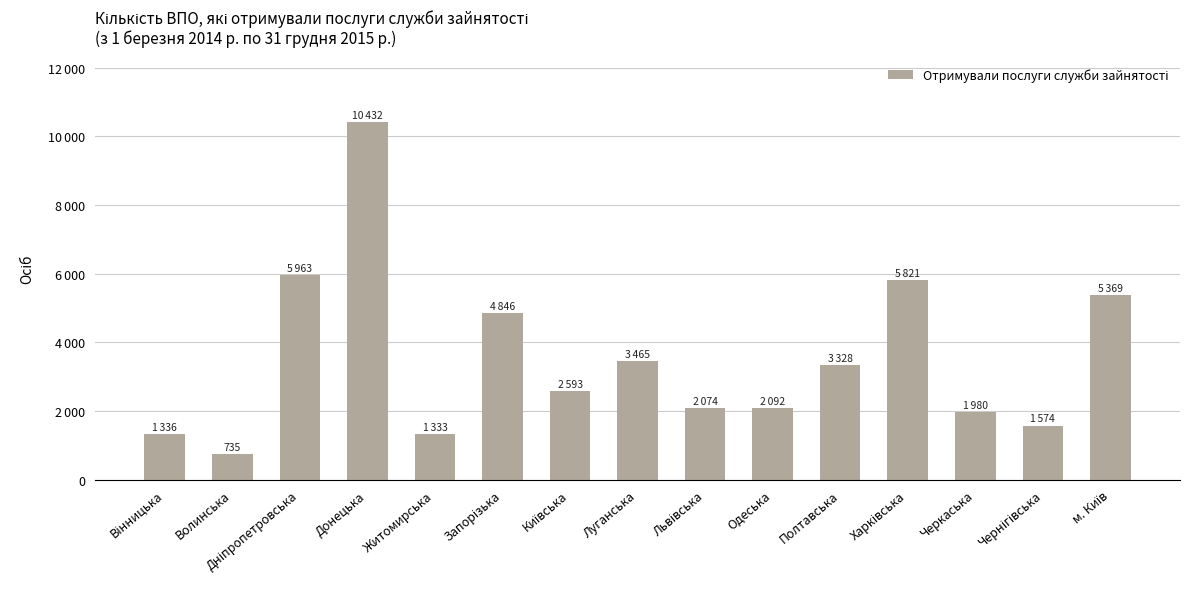

Reading left to right, list all the values displayed in this chart.

1336	735	5963	10432	1333	4846	2593	3465	2074	2092	3328	5821	1980	1574	5369